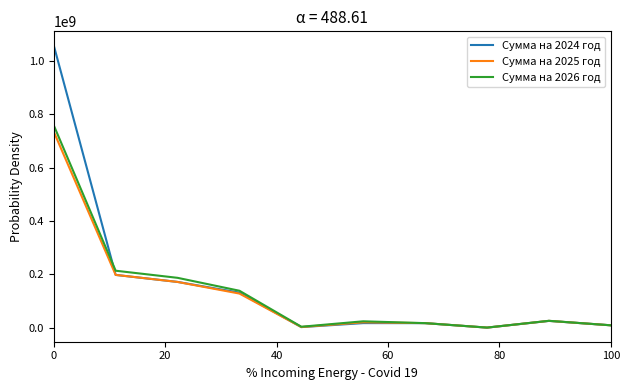

Which series has the largest range (max minus min)?

Сумма на 2024 год